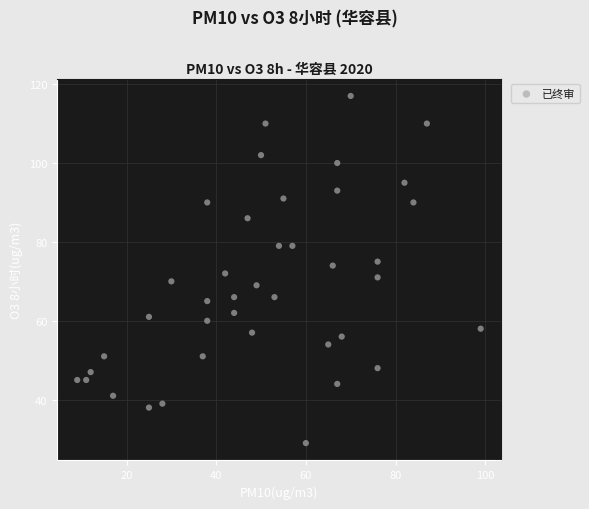

What is the range of X values (max minus min)?

90